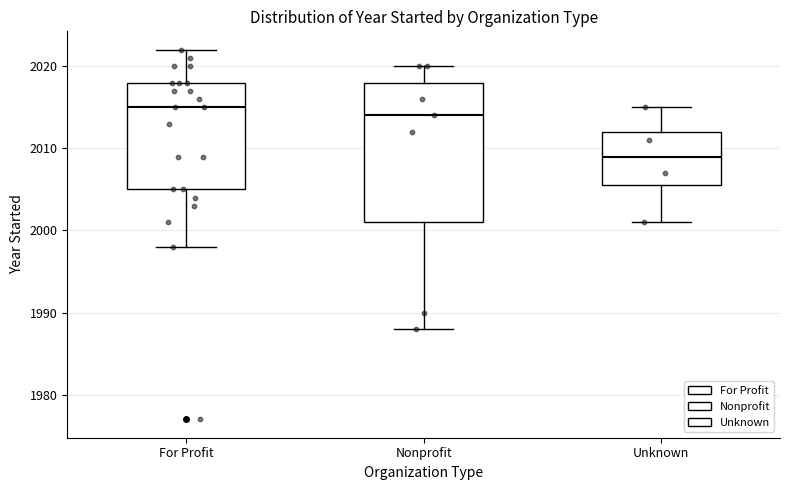

Reading left to right, read every box against the y-axis: the position of its median line, the range the box covers, and the ends of its whiskers. The values are not printed on the chart, so give them approximately, as read against the axis.

For Profit: median 2015, box 2005 to 2018, whiskers 1998 to 2022
Nonprofit: median 2014, box 2001 to 2018, whiskers 1988 to 2020
Unknown: median 2009, box 2006 to 2012, whiskers 2001 to 2015